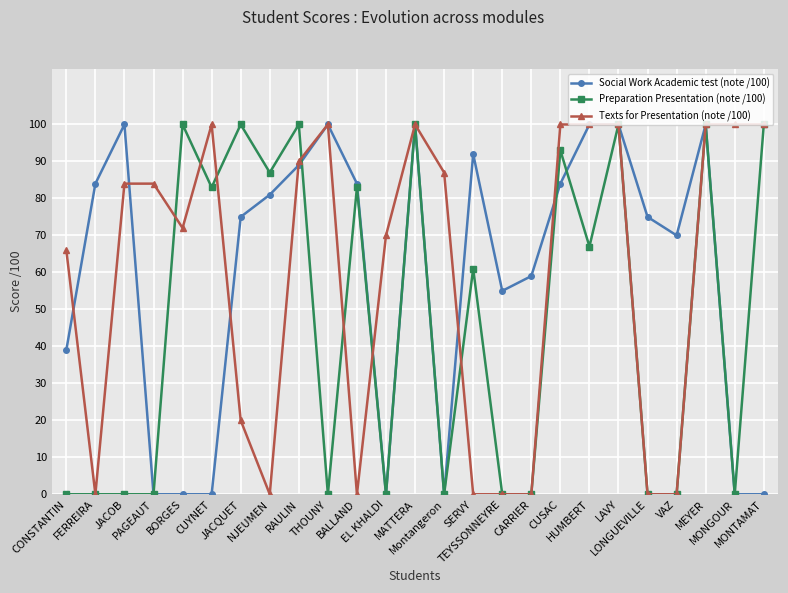

At how many categories does at least one series exceed 49?

25